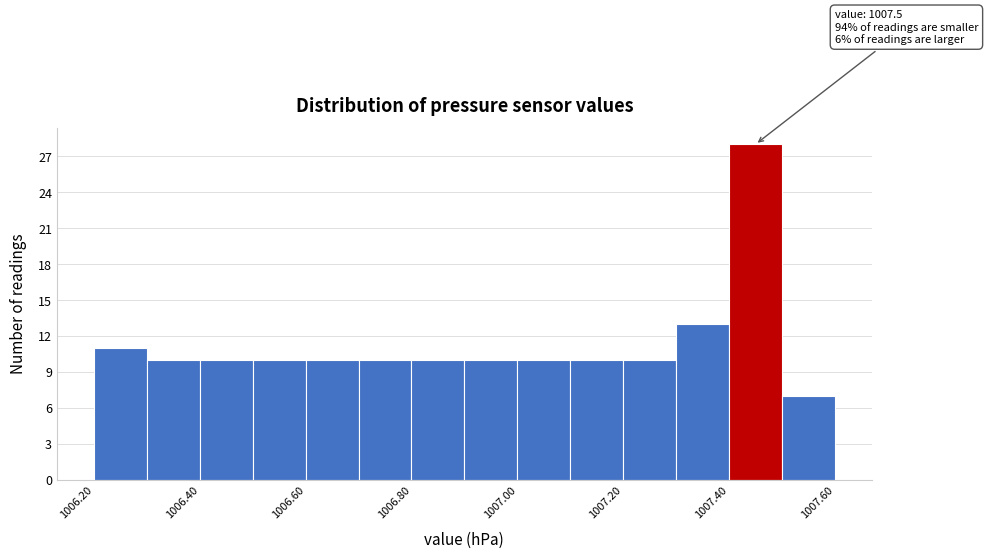

Over which range of the x-axis is the bar tallest?

1007.4 to 1007.5